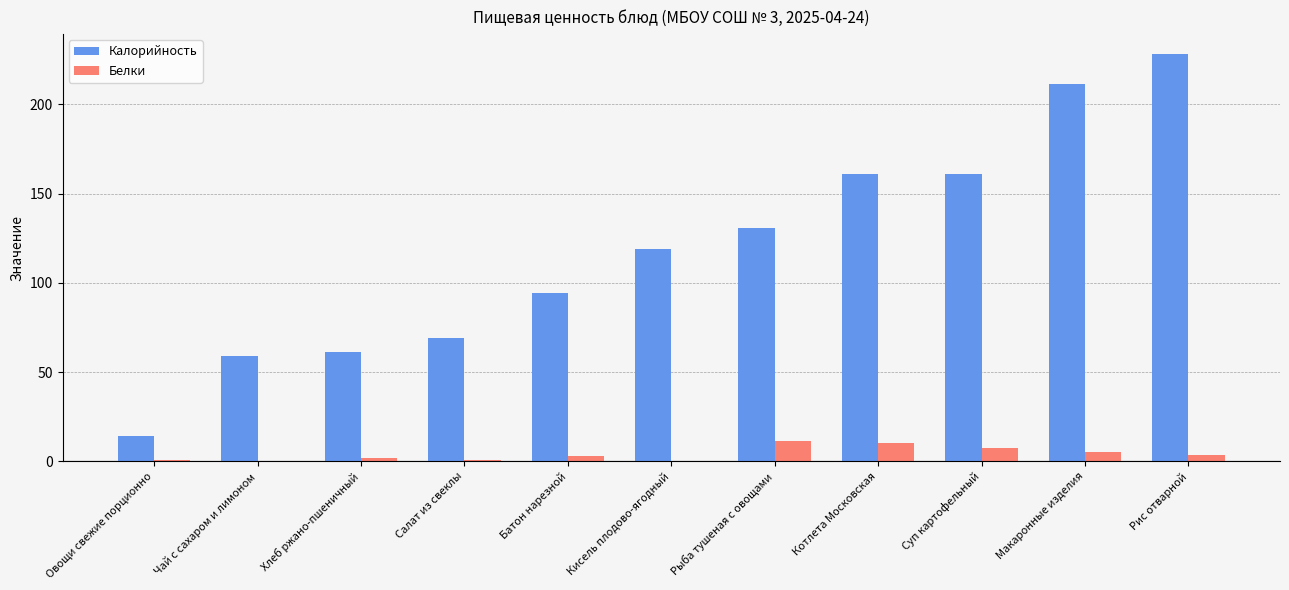

Between Хлеб ржано-пшеничный and Рыба тушеная с овощами, which series saw the biggest shift?

Калорийность